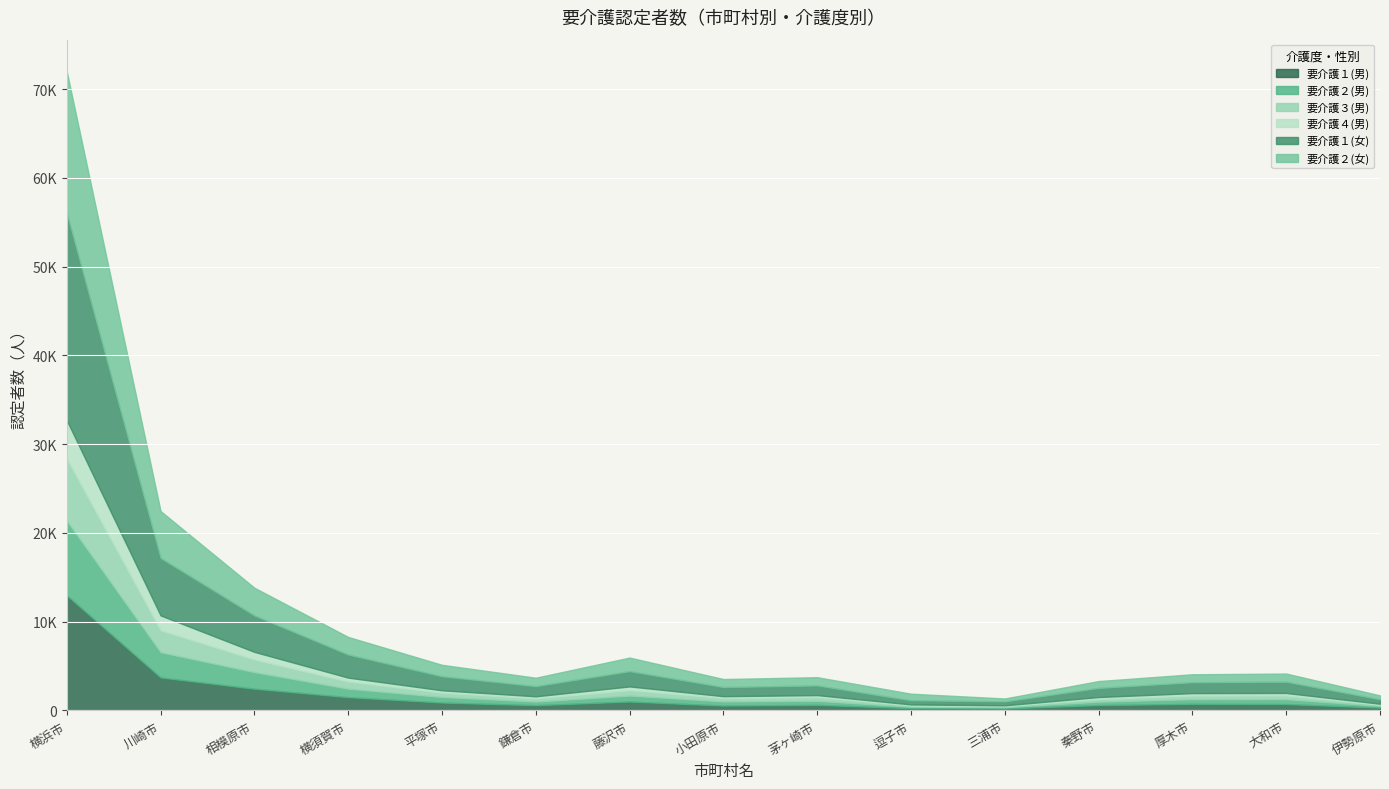

Between 川崎市 and 藤沢市, which series saw the biggest shift?

要介護１(女)